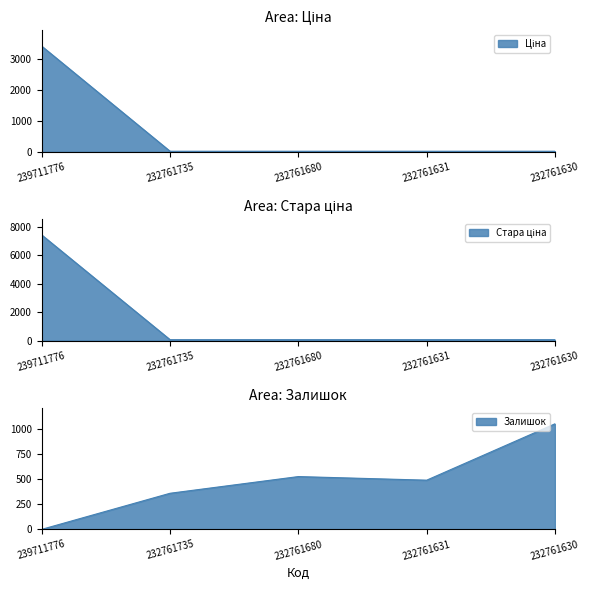

Which category has the lowest value in the Ціна series?

232761735